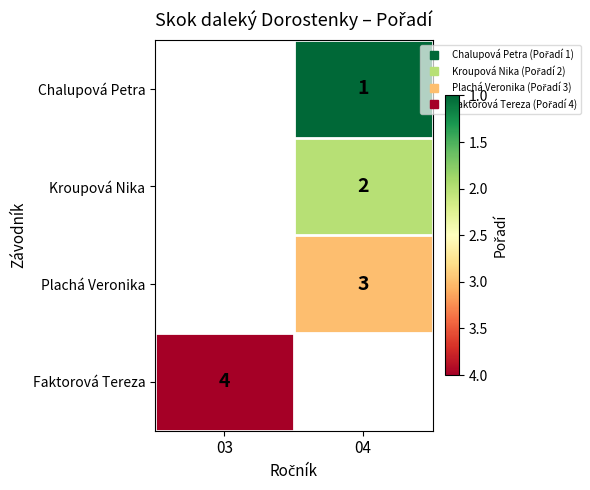

How many positive values does the Plachá Veronika series have?

1